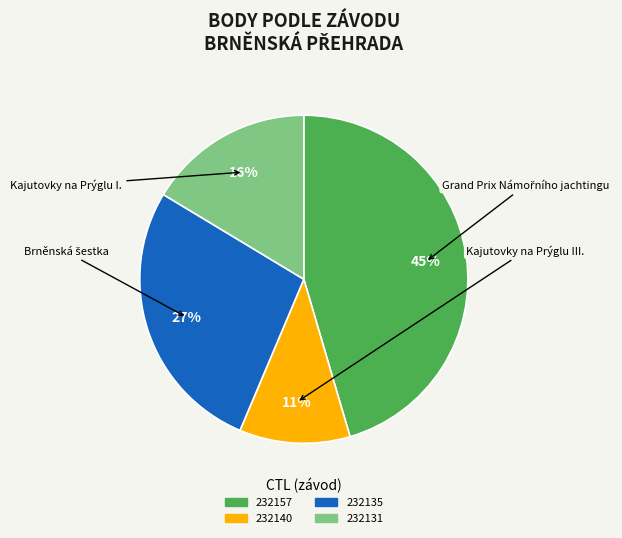

Do 232131 and 232157 together represent more than half of the pie?

Yes